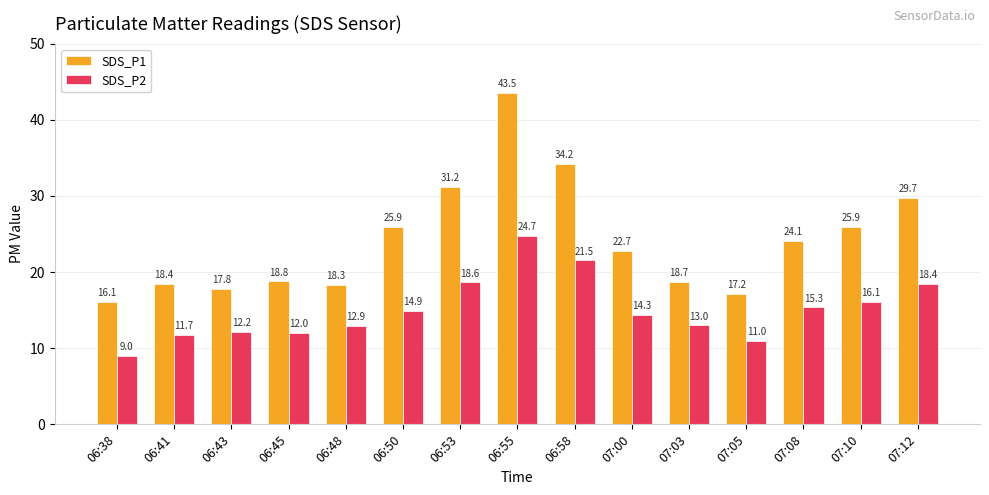

Is the value of SDS_P1 at 06:53 greater than the value of SDS_P2 at 06:53?

Yes